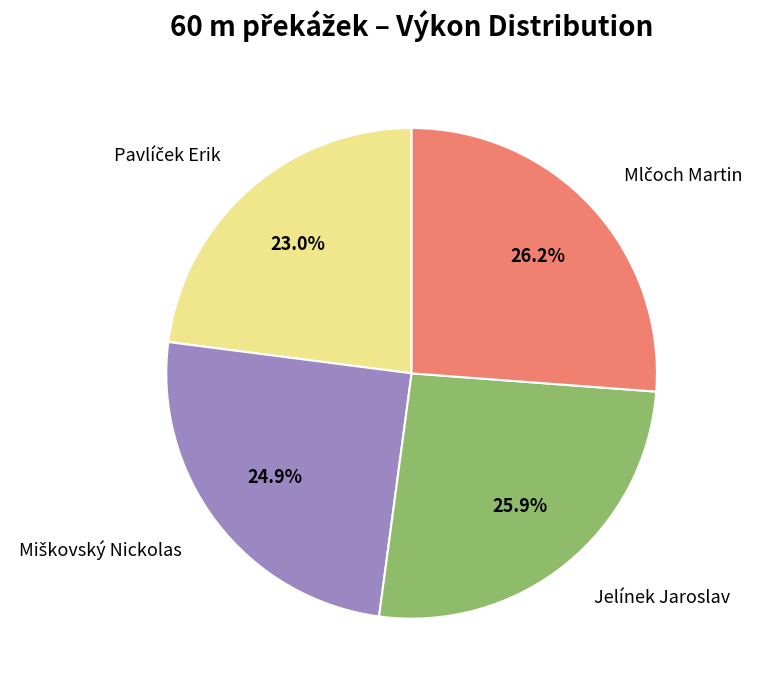

How many segments does this pie chart have?

4